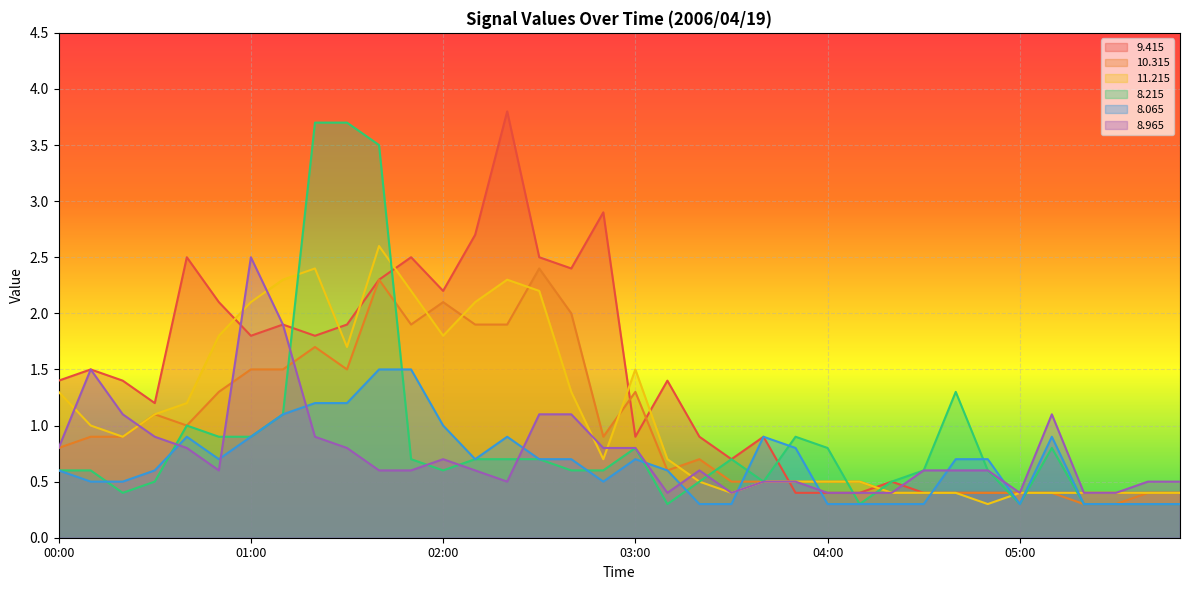

Reading left to right, what are all the values shown in this chart?

9.415: 1.4	1.5	1.4	1.2	2.5	2.1	1.8	1.9	1.8	1.9	2.3	2.5	2.2	2.7	3.8	2.5	2.4	2.9	0.9	1.4	0.9	0.7	0.9	0.4	0.4	0.4	0.5	0.4	0.4	0.4	0.4	0.4	0.4	0.4	0.4	0.4
10.315: 0.8	0.9	0.9	1.1	1.0	1.3	1.5	1.5	1.7	1.5	2.3	1.9	2.1	1.9	1.9	2.4	2.0	0.9	1.3	0.6	0.7	0.5	0.5	0.5	0.5	0.5	0.4	0.4	0.4	0.4	0.4	0.4	0.3	0.3	0.4	0.4
11.215: 1.3	1.0	0.9	1.1	1.2	1.8	2.1	2.3	2.4	1.7	2.6	2.2	1.8	2.1	2.3	2.2	1.3	0.7	1.5	0.7	0.5	0.4	0.5	0.5	0.5	0.5	0.4	0.4	0.4	0.3	0.4	0.4	0.4	0.4	0.4	0.4
8.215: 0.6	0.6	0.4	0.5	1.0	0.9	0.9	1.1	3.7	3.7	3.5	0.7	0.6	0.7	0.7	0.7	0.6	0.6	0.8	0.3	0.5	0.7	0.5	0.9	0.8	0.3	0.5	0.6	1.3	0.6	0.3	0.8	0.3	0.3	0.3	0.3
8.065: 0.6	0.5	0.5	0.6	0.9	0.7	0.9	1.1	1.2	1.2	1.5	1.5	1.0	0.7	0.9	0.7	0.7	0.5	0.7	0.6	0.3	0.3	0.9	0.8	0.3	0.3	0.3	0.3	0.7	0.7	0.3	0.9	0.3	0.3	0.3	0.3
8.965: 0.8	1.5	1.1	0.9	0.8	0.6	2.5	1.9	0.9	0.8	0.6	0.6	0.7	0.6	0.5	1.1	1.1	0.8	0.8	0.4	0.6	0.4	0.5	0.5	0.4	0.4	0.4	0.6	0.6	0.6	0.4	1.1	0.4	0.4	0.5	0.5